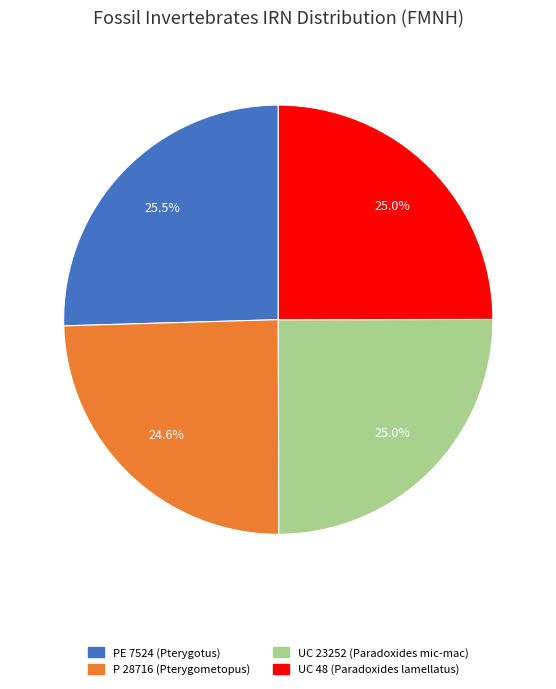

The P 28716 (Pterygometopus) slice represents 10% of the pie. True or false?

False